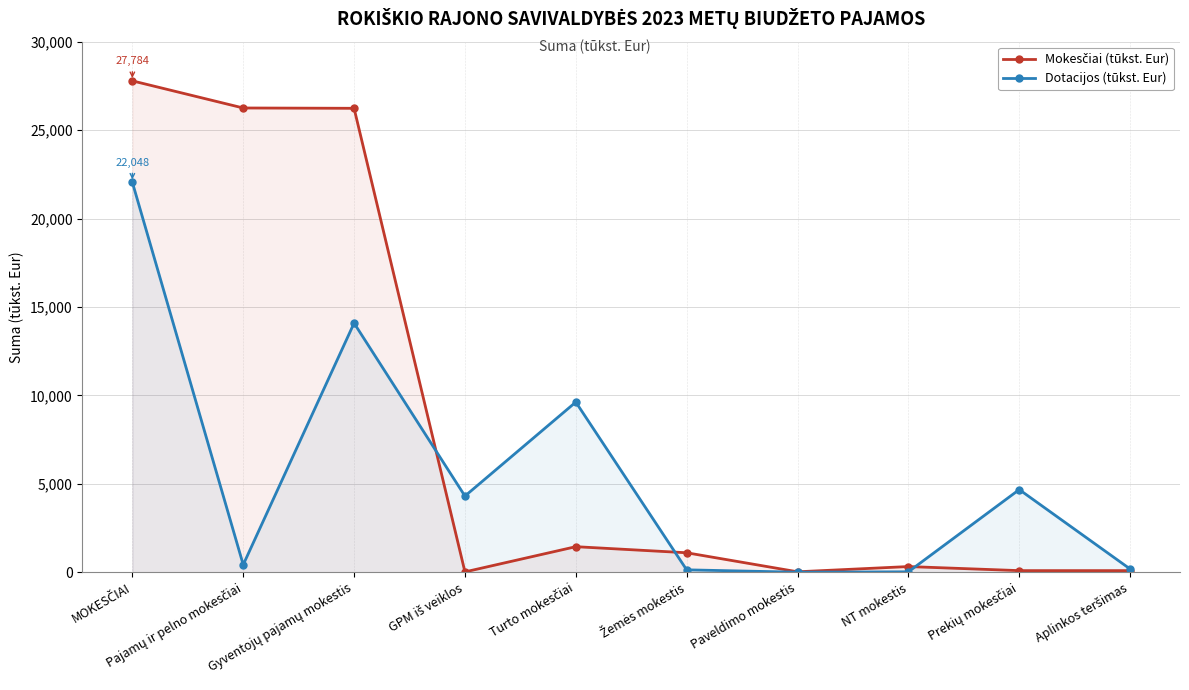

Reading right to left, list all the values displayed in this chart.

Mokesčiai (tūkst. Eur): Aplinkos teršimas=90.0	Prekių mokesčiai=90.0	NT mokestis=320.0	Paveldimo mokestis=24.0	Žemės mokestis=1100.0	Turto mokesčiai=1444.0	GPM iš veiklos=18.0	Gyventojų pajamų mokestis=26232.0	Pajamų ir pelno mokesčiai=26250.0	MOKESČIAI=27784.0
Dotacijos (tūkst. Eur): Aplinkos teršimas=182.2	Prekių mokesčiai=4671.9	NT mokestis=23.3	Paveldimo mokestis=0.8	Žemės mokestis=134.9	Turto mokesčiai=9619.5	GPM iš veiklos=4306.6	Gyventojų pajamų mokestis=14085.1	Pajamų ir pelno mokesčiai=424.1	MOKESČIAI=22048.5